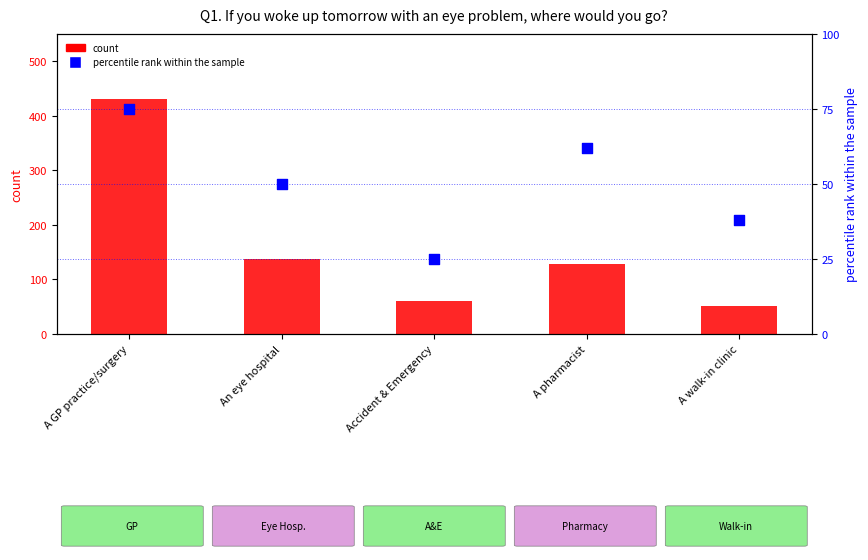

Which series contains the highest Y value?

count